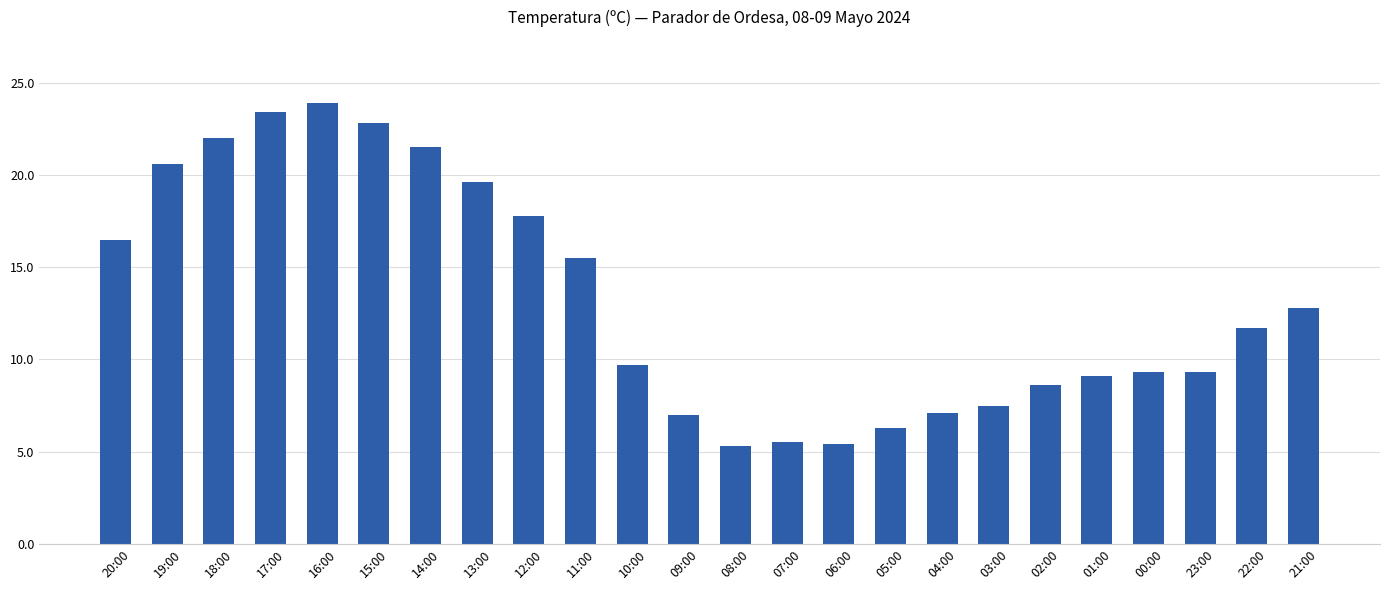

Which has a higher value, 14:00 or 04:00?

14:00